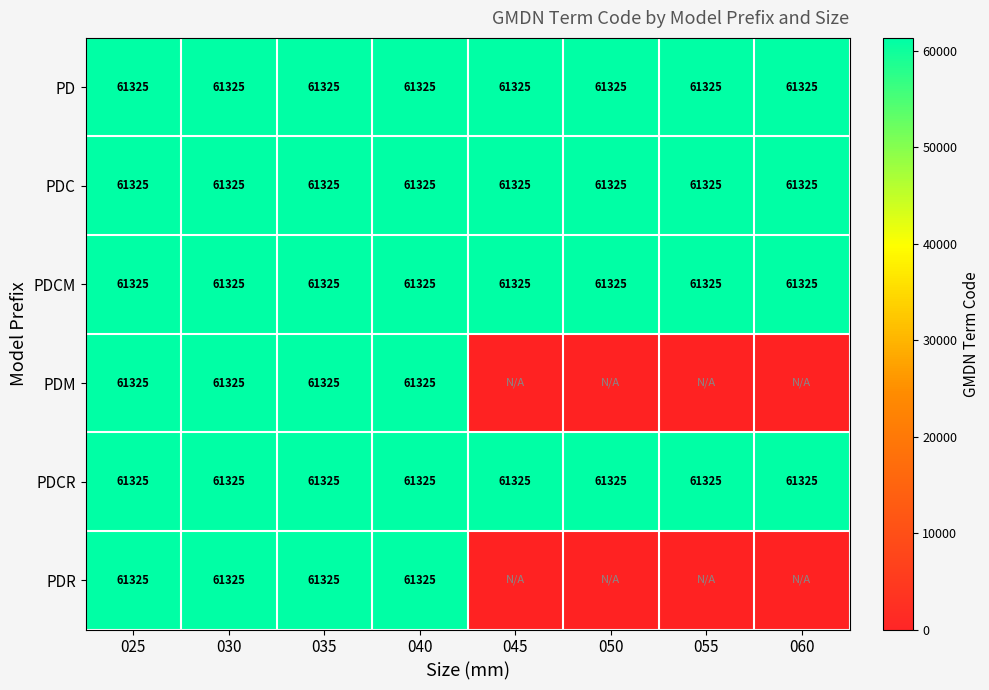

Which category has the highest value in the PDC series?

025